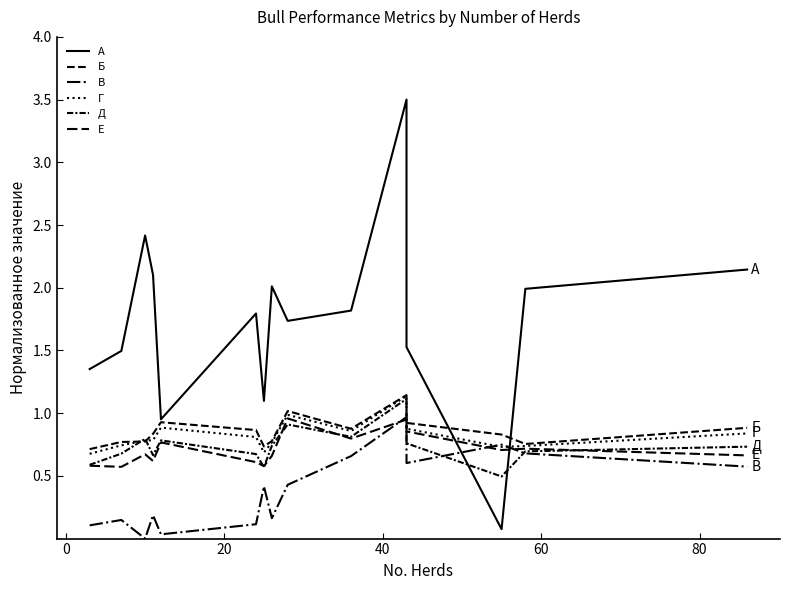

How many interior local valleys does the Б series have?

3